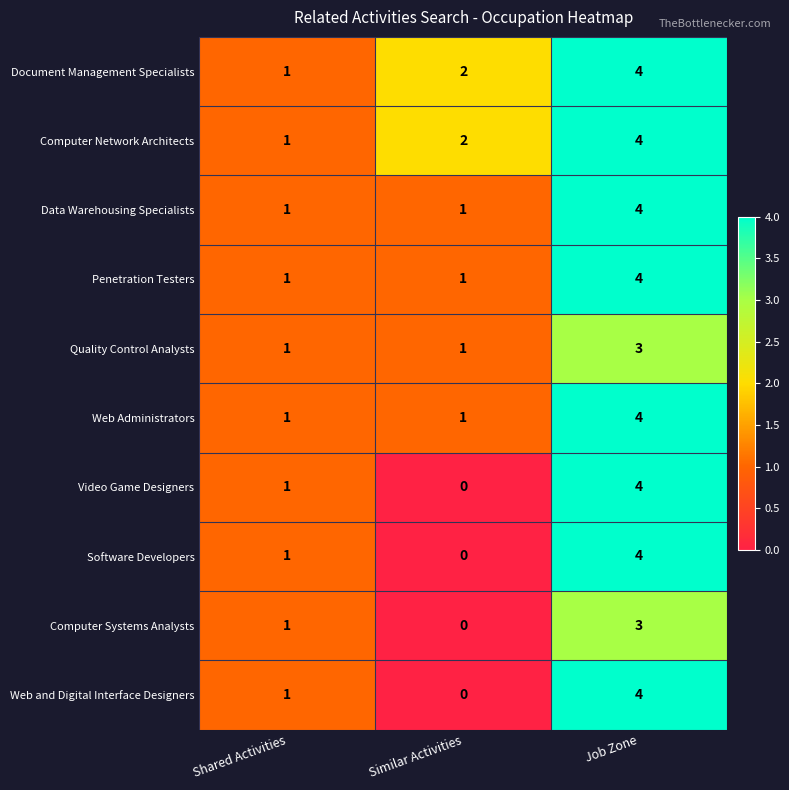

Which category has the highest value in the Data Warehousing Specialists series?

Job Zone